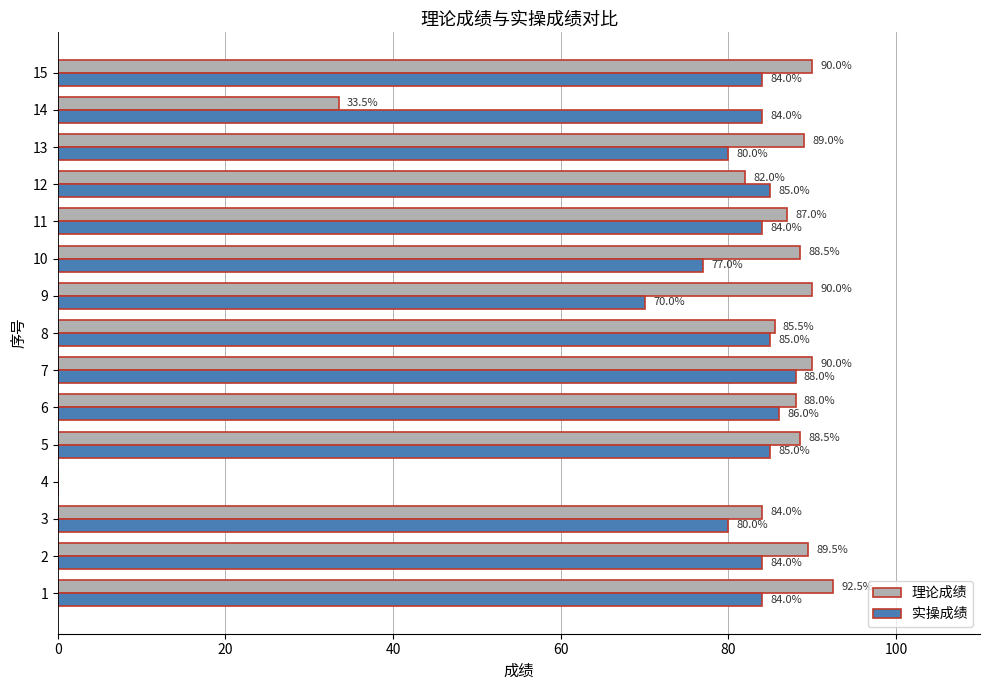

True or false: 理论成绩 has a value of 92.5 at 1.

True